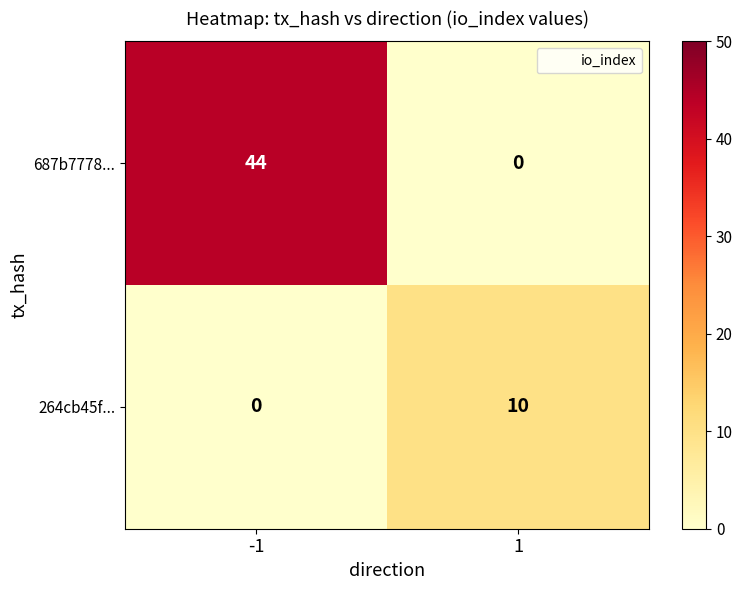

Which series changed the most between -1 and 1?

687b7778...